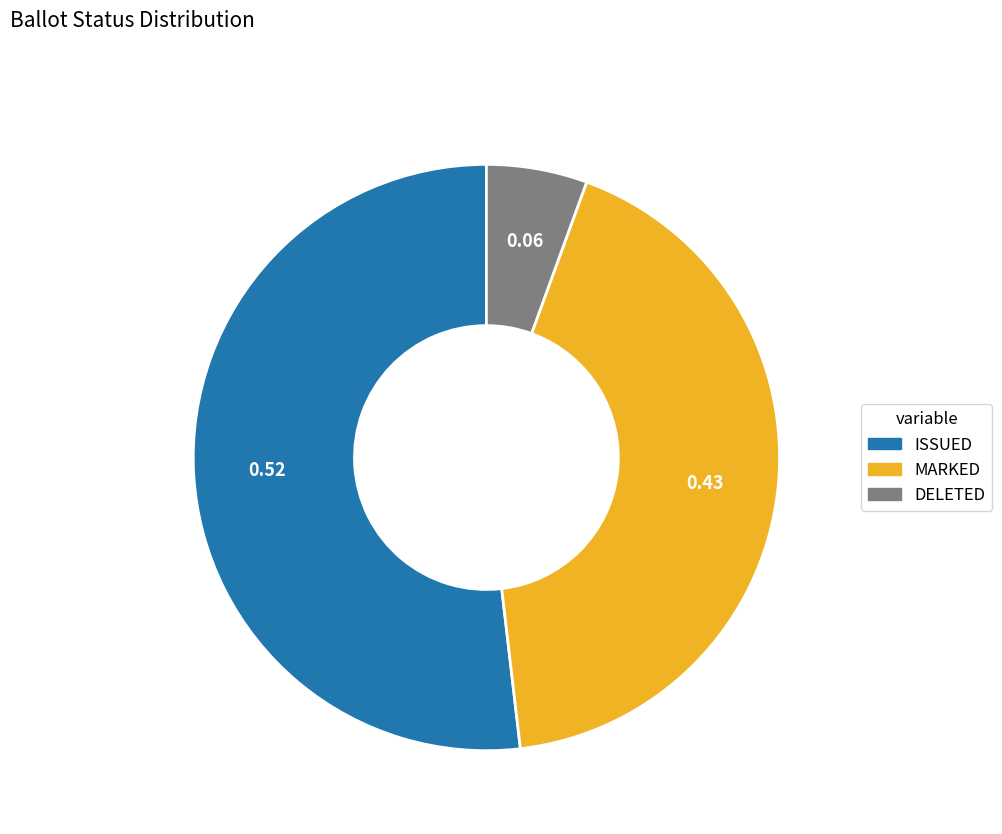

Does any single category account for the majority?

Yes